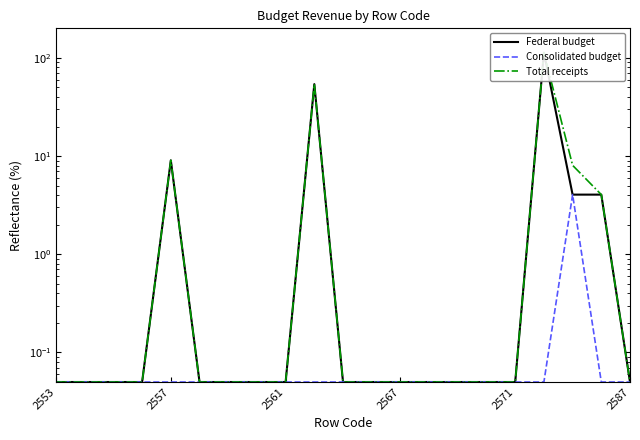

What are all the series names shown in the legend?

Federal budget, Consolidated budget, Total receipts